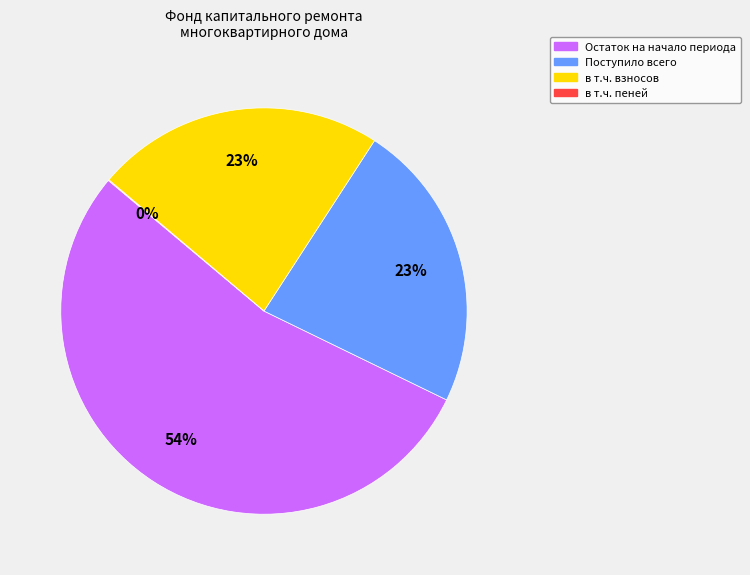

Does any single category account for the majority?

Yes